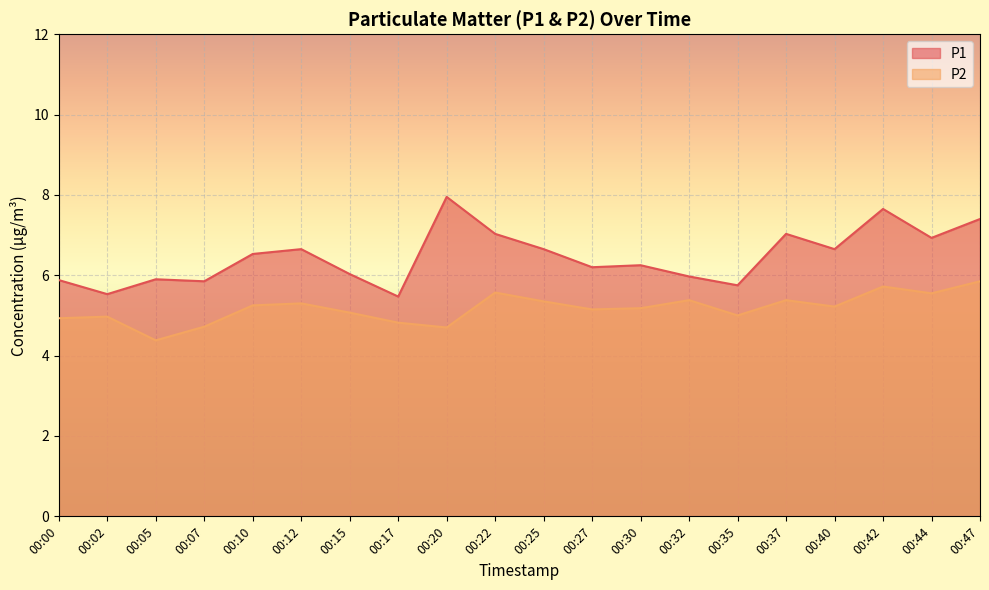

What is the minimum value for P1?

5.5